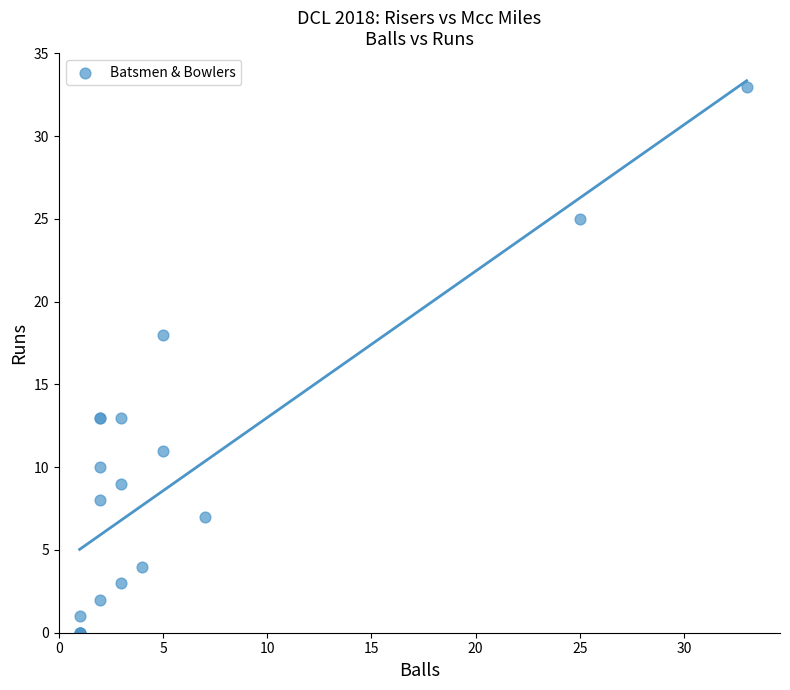

What Y value in the scatter plot is closest to 16?

18